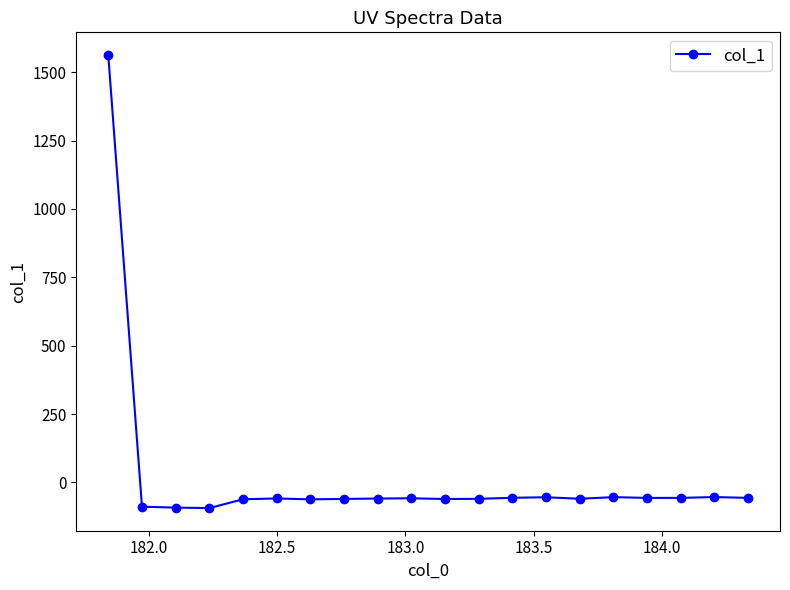

What is the difference between the maximum and minimum values?

1656.4